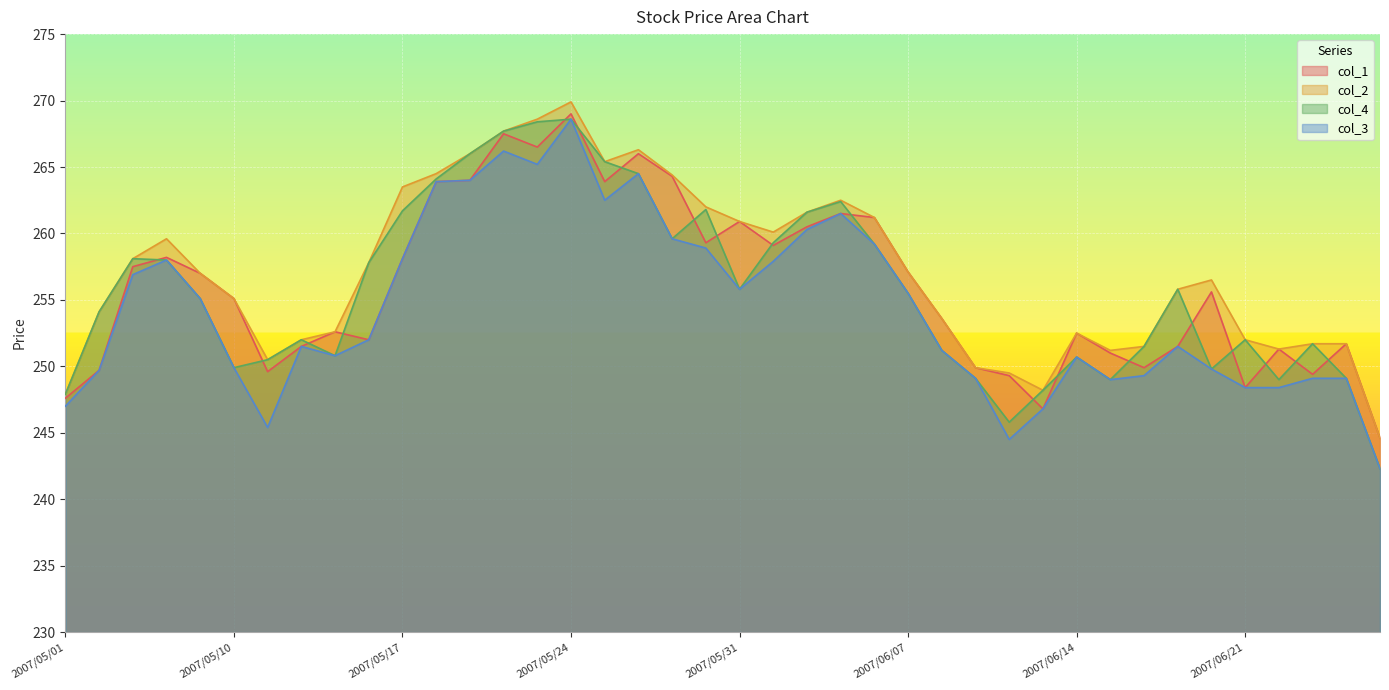

Does the chart display data point markers on the line(s)?

No